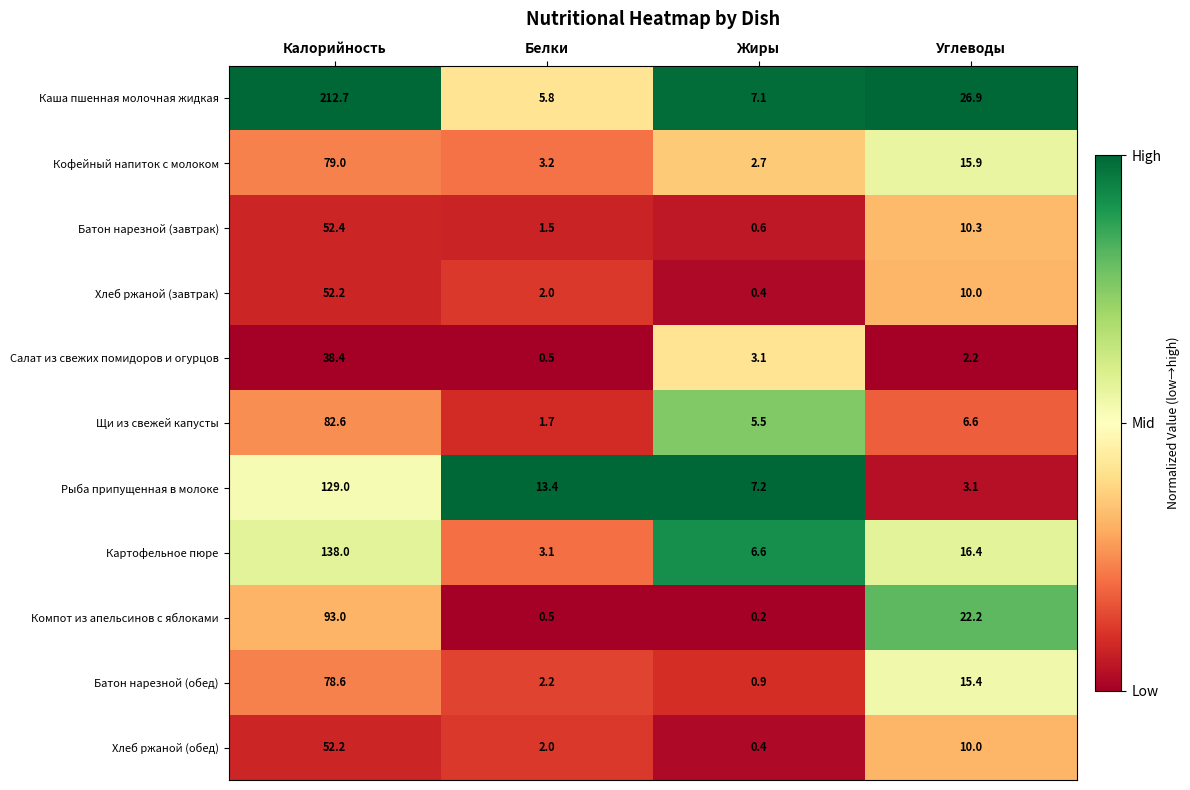

Is it true that Батон нарезной (обед) equals 2.2 at Белки?

True